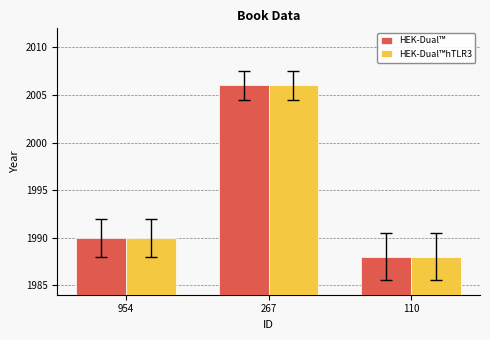

What is the sum of all HEK-Dual™ values?

5984